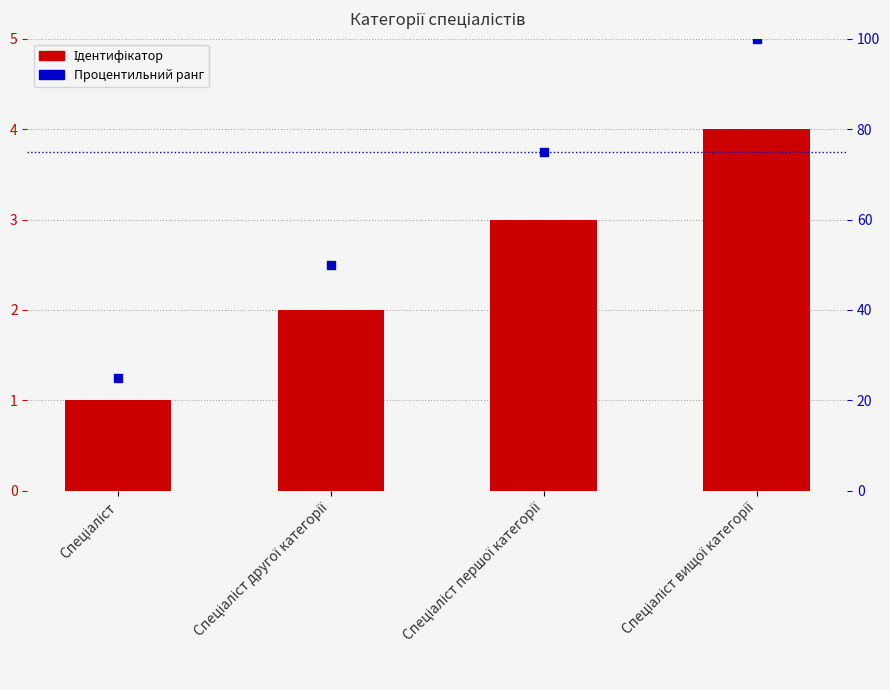

Which series reaches the minimum Y coordinate?

Ідентифікатор